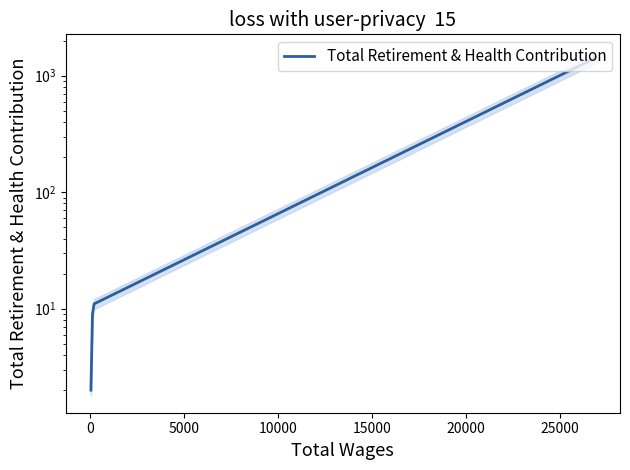

What is the maximum value shown in the chart?

1464